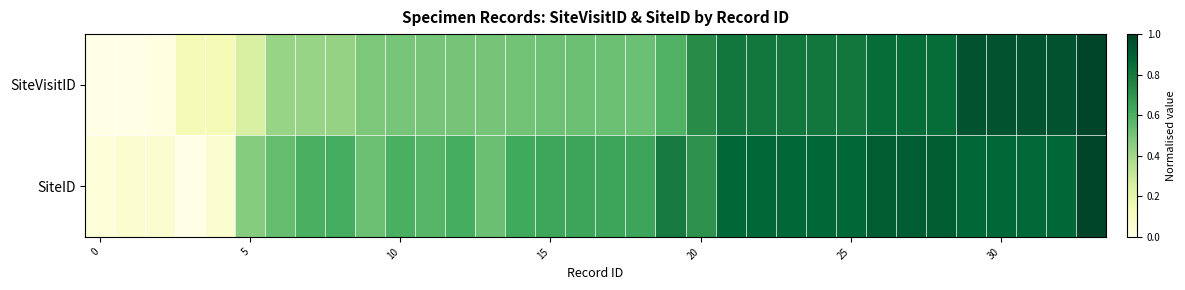

Reading left to right, what are all the values shown in this chart?

SiteVisitID: 0.0	0.0	0.0	0.1	0.1	0.2	0.4	0.4	0.4	0.5	0.5	0.5	0.5	0.5	0.5	0.5	0.5	0.5	0.5	0.6	0.7	0.8	0.8	0.8	0.8	0.8	0.9	0.9	0.9	0.9	0.9	0.9	0.9	1.0
SiteID: 0.0	0.1	0.1	0.0	0.1	0.5	0.5	0.6	0.6	0.5	0.6	0.6	0.6	0.5	0.6	0.6	0.6	0.6	0.6	0.8	0.7	0.9	0.9	0.9	0.9	0.9	0.9	0.9	0.9	0.9	0.9	0.9	0.9	1.0